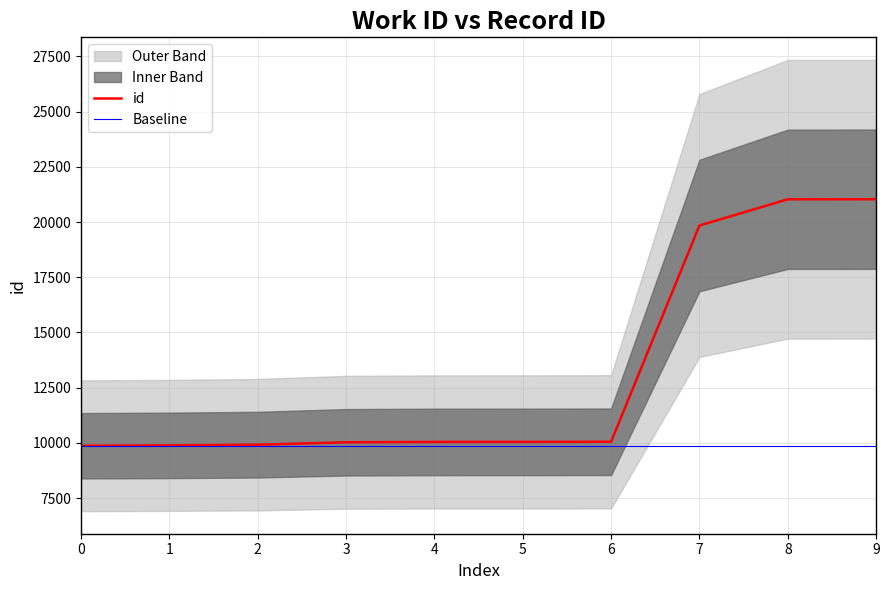

What is the greatest value displayed?

21031